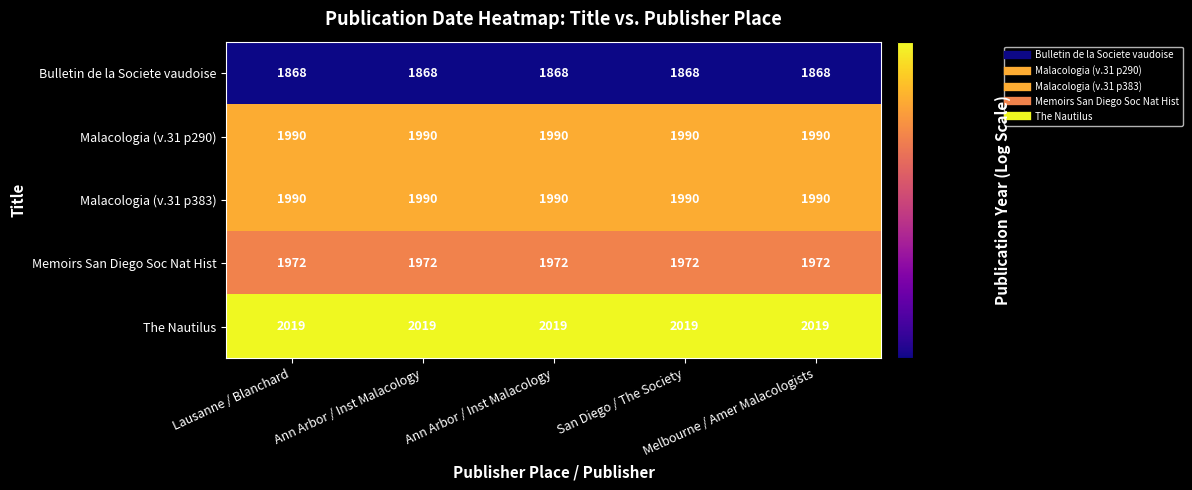

Reading left to right, what are all the values shown in this chart?

Bulletin de la Societe vaudoise: Lausanne / Blanchard=1868	Ann Arbor / Inst Malacology=1868	Ann Arbor / Inst Malacology=1868	San Diego / The Society=1868	Melbourne / Amer Malacologists=1868
Malacologia (v.31 p290): Lausanne / Blanchard=1990	Ann Arbor / Inst Malacology=1990	Ann Arbor / Inst Malacology=1990	San Diego / The Society=1990	Melbourne / Amer Malacologists=1990
Malacologia (v.31 p383): Lausanne / Blanchard=1990	Ann Arbor / Inst Malacology=1990	Ann Arbor / Inst Malacology=1990	San Diego / The Society=1990	Melbourne / Amer Malacologists=1990
Memoirs San Diego Soc Nat Hist: Lausanne / Blanchard=1972	Ann Arbor / Inst Malacology=1972	Ann Arbor / Inst Malacology=1972	San Diego / The Society=1972	Melbourne / Amer Malacologists=1972
The Nautilus: Lausanne / Blanchard=2019	Ann Arbor / Inst Malacology=2019	Ann Arbor / Inst Malacology=2019	San Diego / The Society=2019	Melbourne / Amer Malacologists=2019